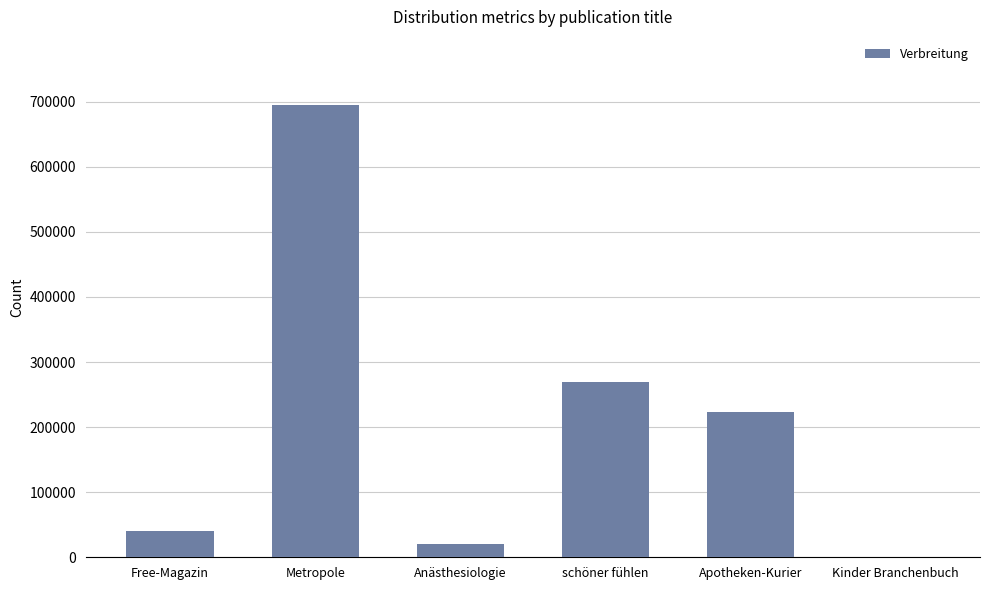

Reading left to right, list all the values displayed in this chart.

Free-Magazin=40000	Metropole=695400	Anästhesiologie=19656	schöner fühlen=269400	Apotheken-Kurier=223653	Kinder Branchenbuch=0